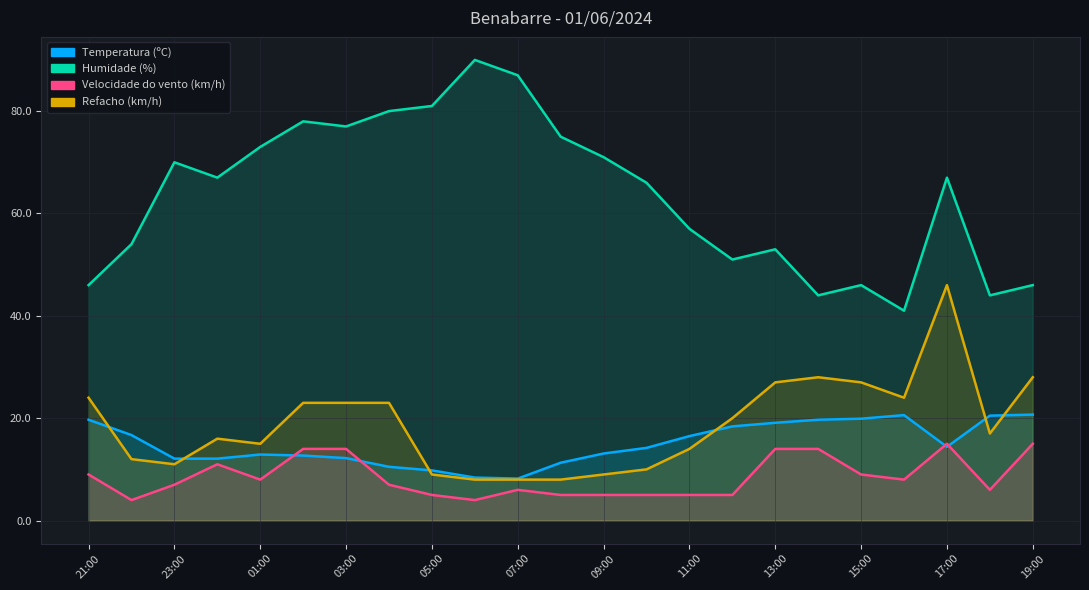

What is the total value across all series at 09:00?

98.1